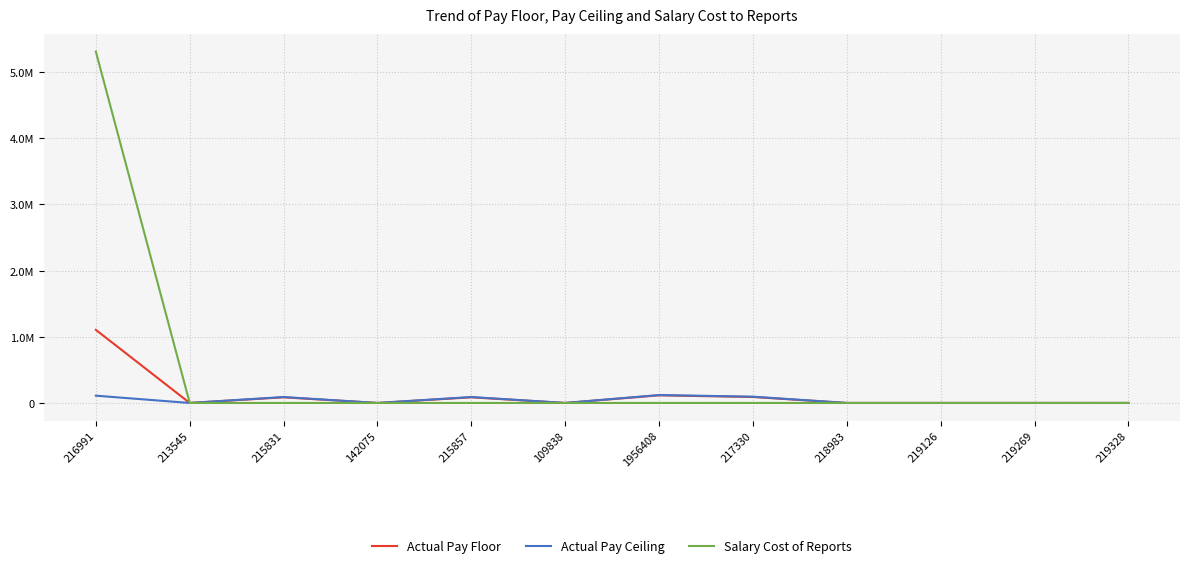

What are all the series names shown in the legend?

Actual Pay Floor, Actual Pay Ceiling, Salary Cost of Reports